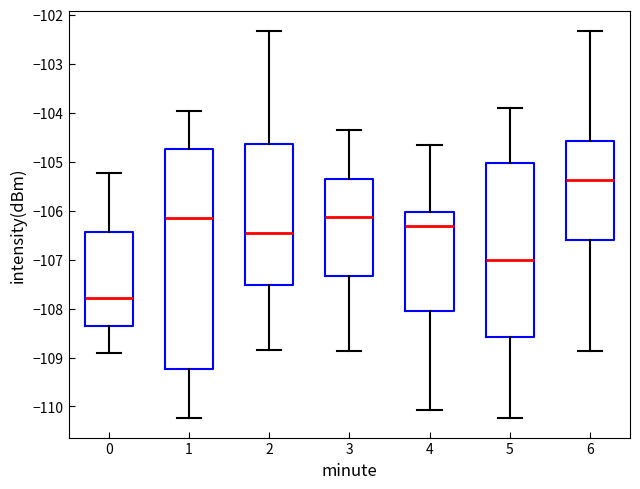

Reading left to right, transcribe this box plot: for each box, give where its median line is, the range the box spans, and where its two whiskers end, as read against the y-axis. The values are not printed on the chart, so give them approximately, as read against the axis.

0: median -107.8, box -108.4 to -106.4, whiskers -108.9 to -105.2
1: median -106.2, box -109.2 to -104.7, whiskers -110.2 to -104.0
2: median -106.5, box -107.5 to -104.6, whiskers -108.8 to -102.3
3: median -106.1, box -107.3 to -105.4, whiskers -108.9 to -104.4
4: median -106.3, box -108.0 to -106.0, whiskers -110.1 to -104.6
5: median -107.0, box -108.6 to -105.0, whiskers -110.2 to -103.9
6: median -105.4, box -106.6 to -104.6, whiskers -108.9 to -102.3